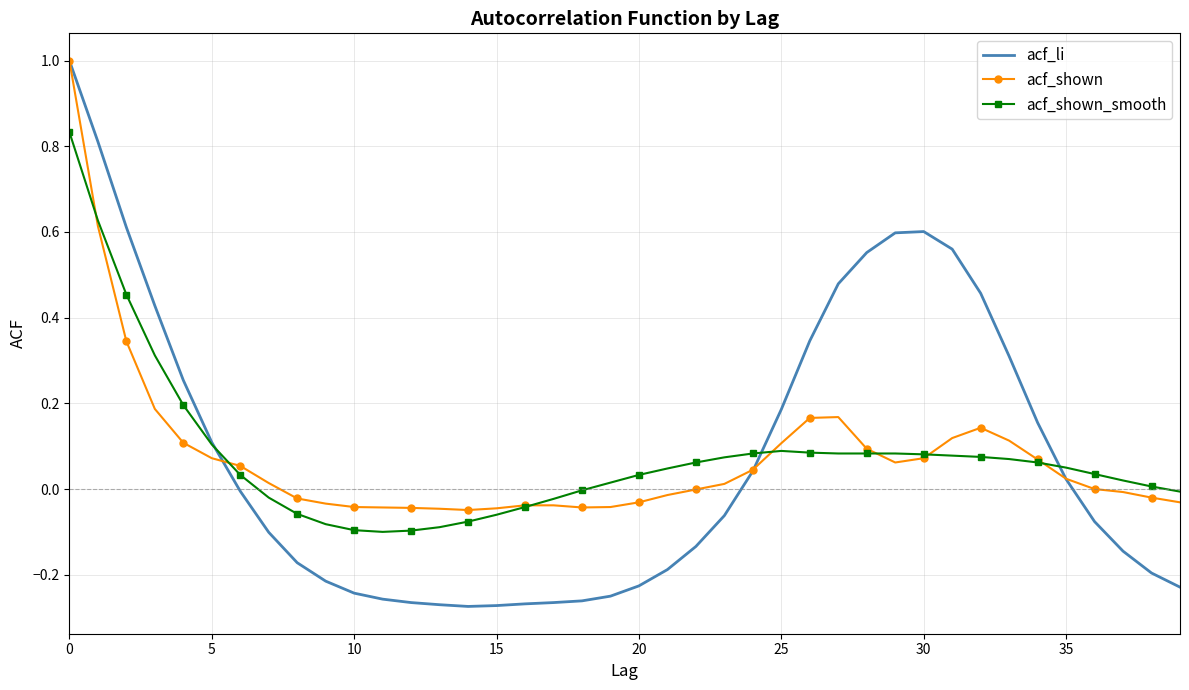

Rank the series by their maximum value, from lowest to highest.

acf_shown_smooth, acf_li, acf_shown